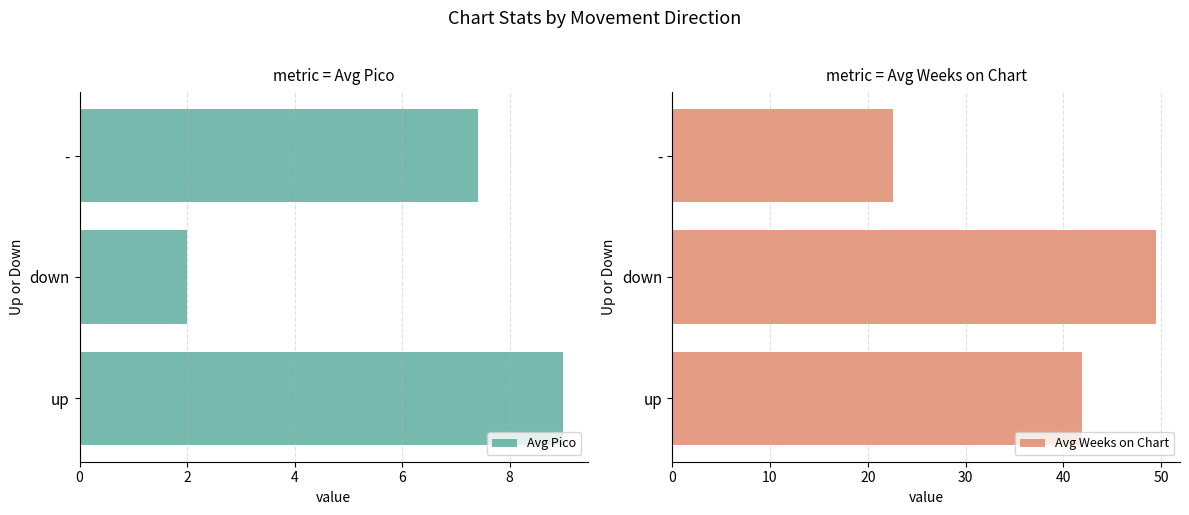

List the labels in order of Avg Pico value, largest first.

up, -, down